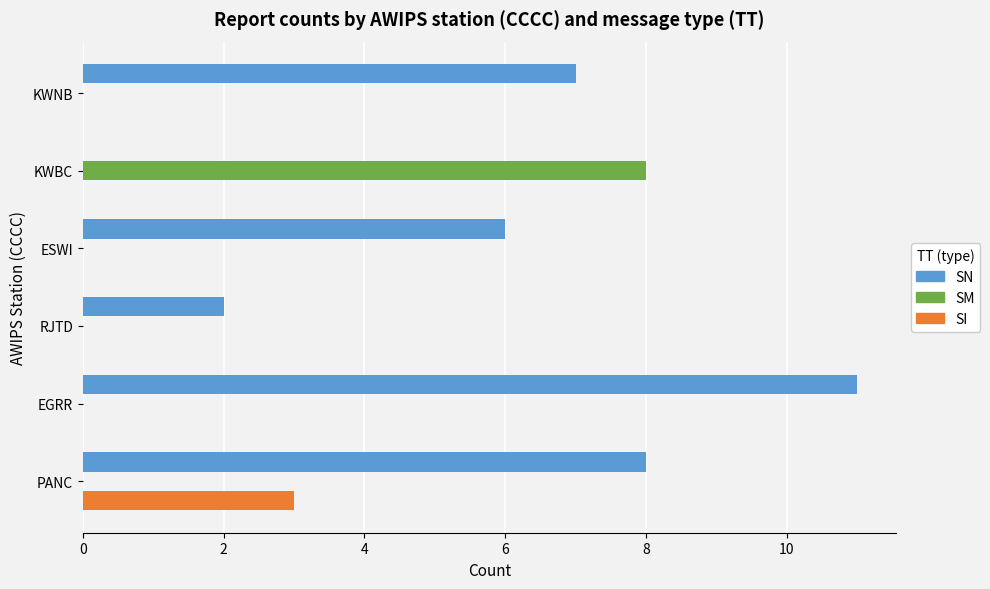

Is the value of SI at ESWI greater than the value of SN at RJTD?

No